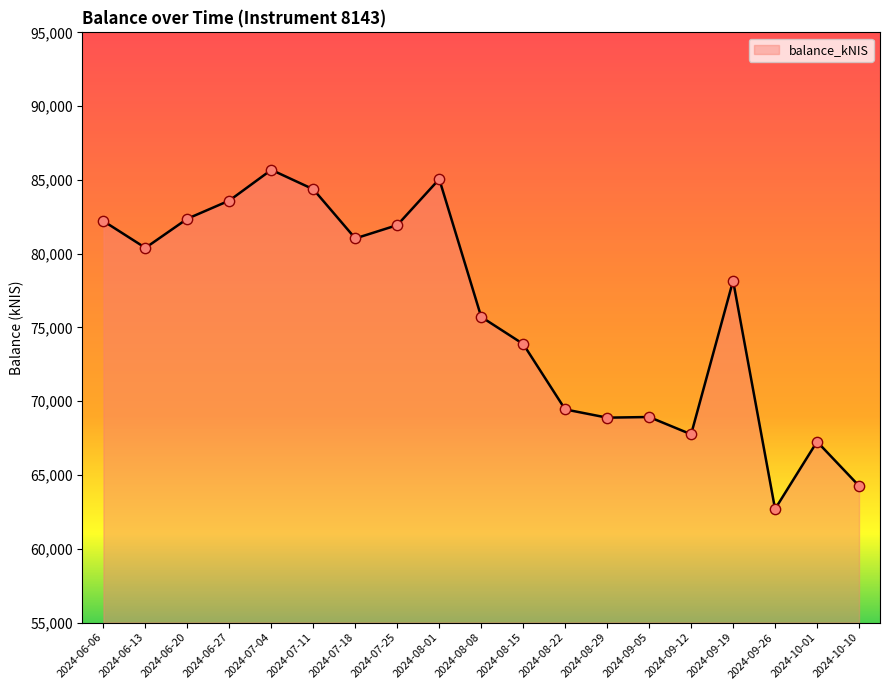

What is the change in value from 2024-06-20 to 2024-07-18?

-1337.6